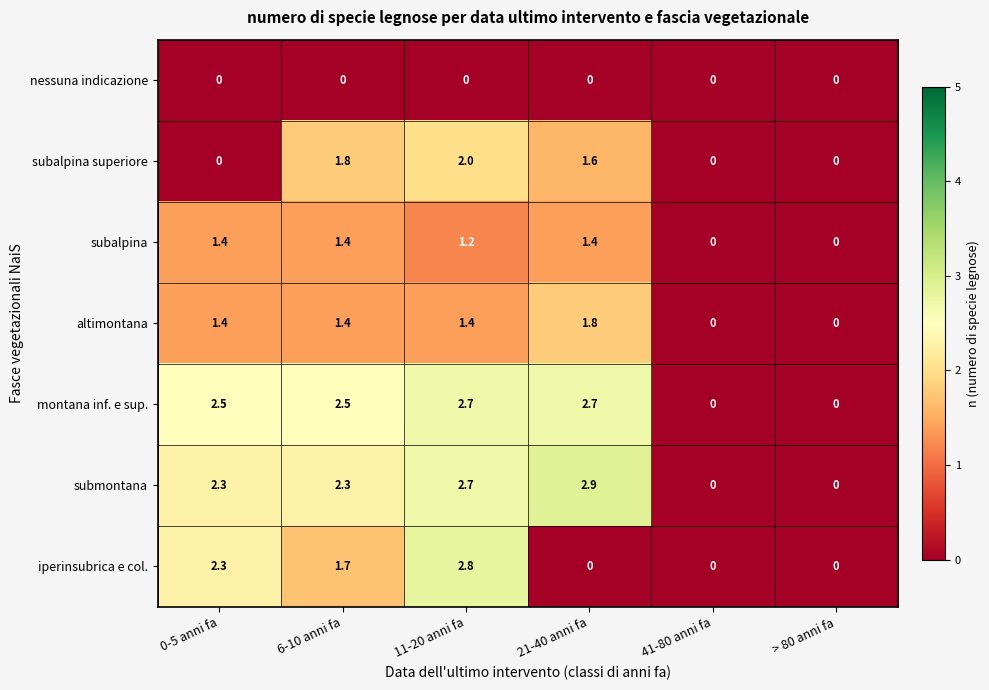

At which category is the sum across all series the highest?

11-20 anni fa